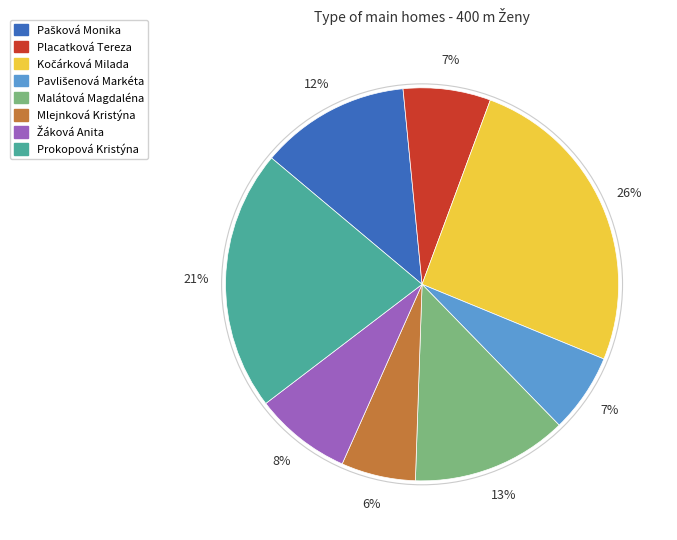

Is it true that Placatková Tereza is 1% of the pie?

False